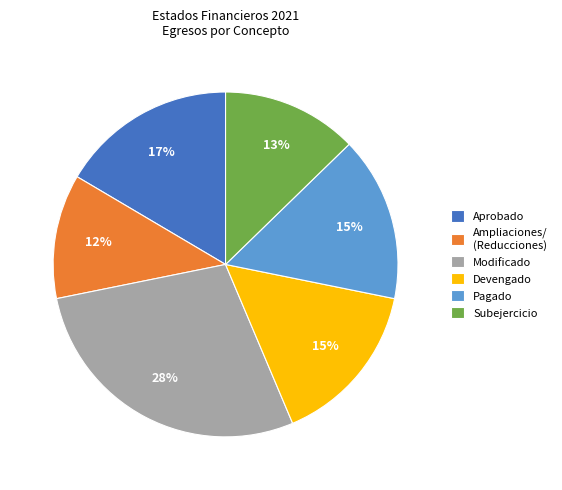

What is the smallest slice in the pie chart?

Ampliaciones/ (Reducciones)